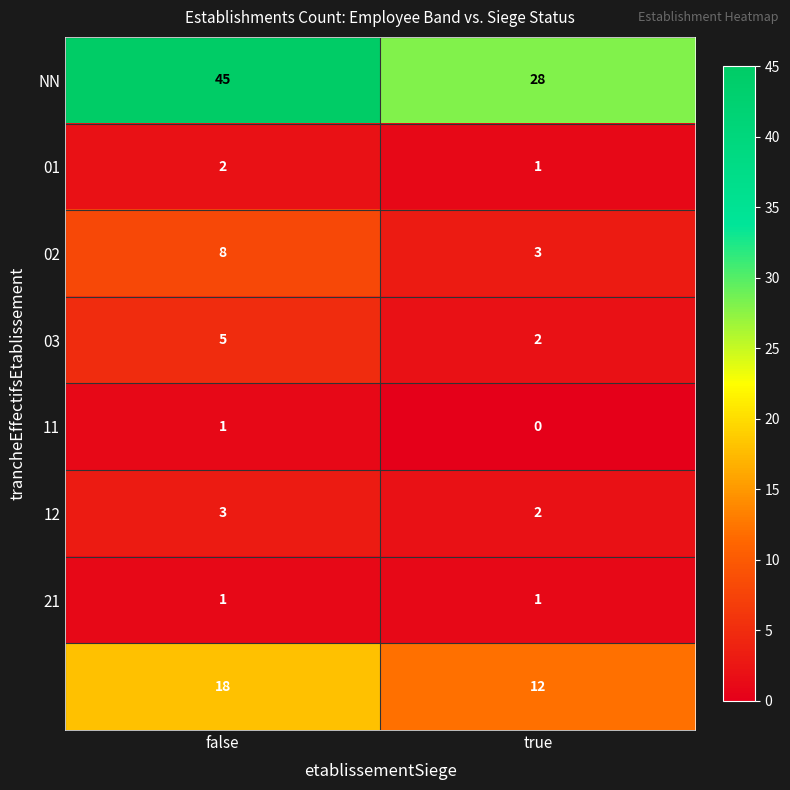

What is the maximum value shown in the chart?

45